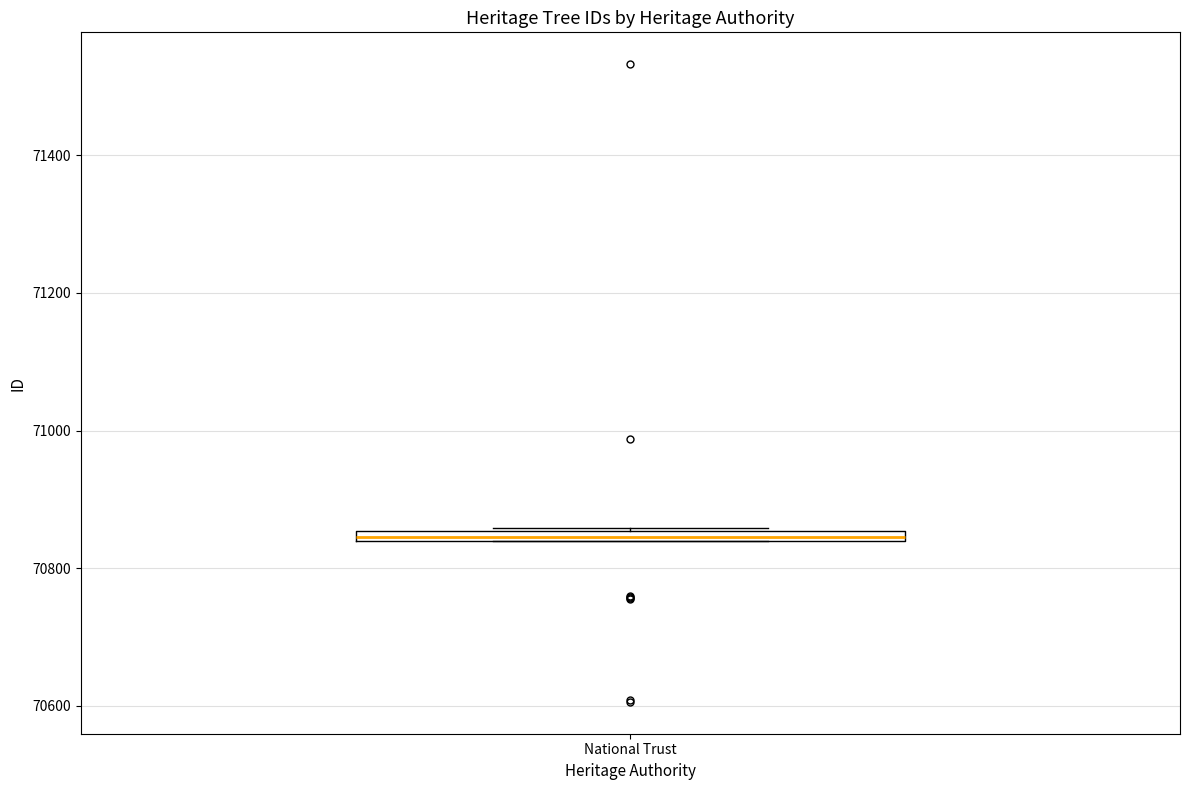

Where is the lower edge of the box for National Trust on the y-axis? The values are not printed on the chart, so give them approximately, as read against the axis.

70840